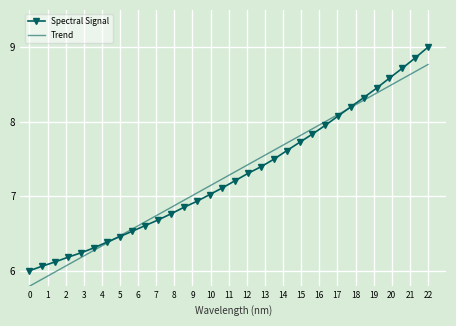

At how many categories does at least one series exceed 7?

19